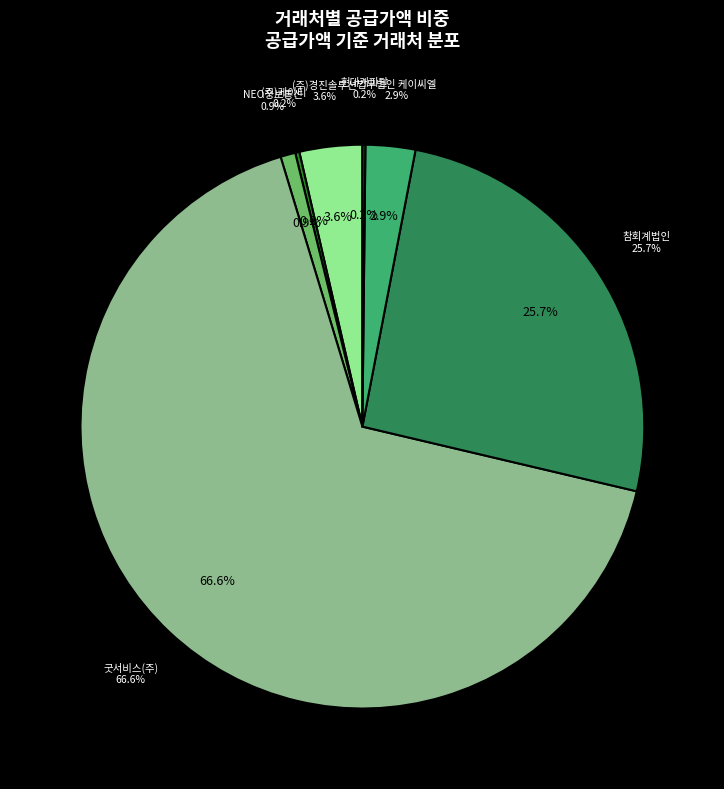

How many segments does this pie chart have?

7